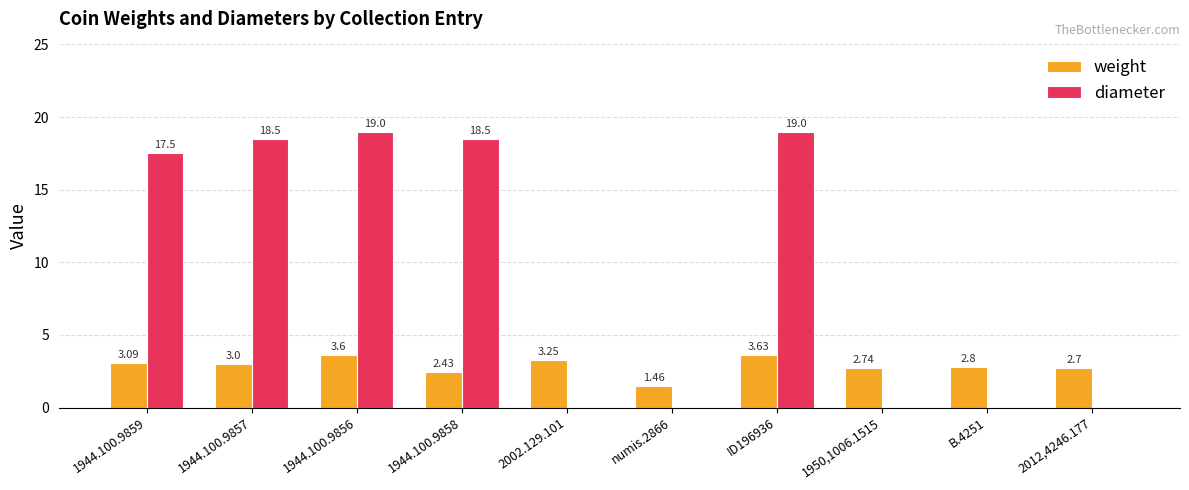

Is it true that diameter equals 17.5 at 1944.100.9859?

True